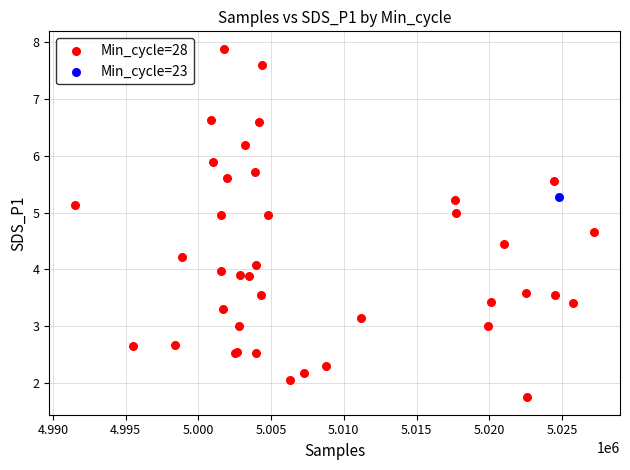

What are all the series names shown in the legend?

Min_cycle=28, Min_cycle=23